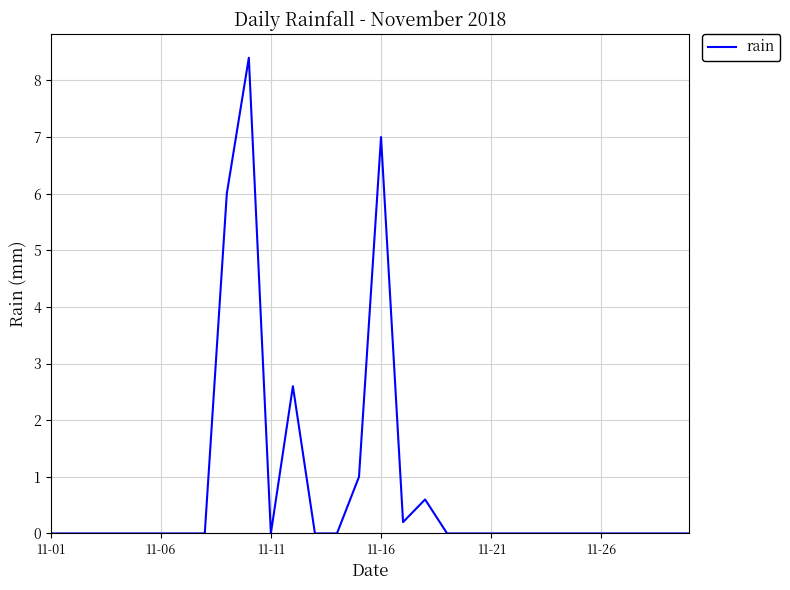

What is the greatest value displayed?

8.4